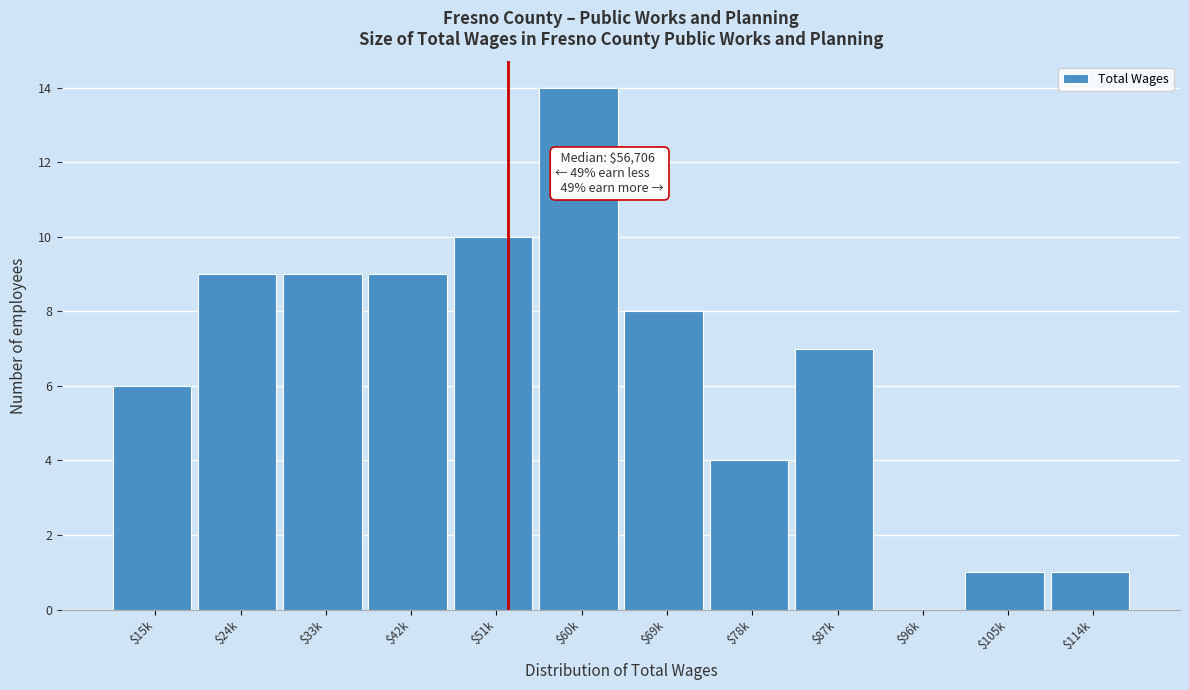

Is it true that the value at $60k is 14?

True